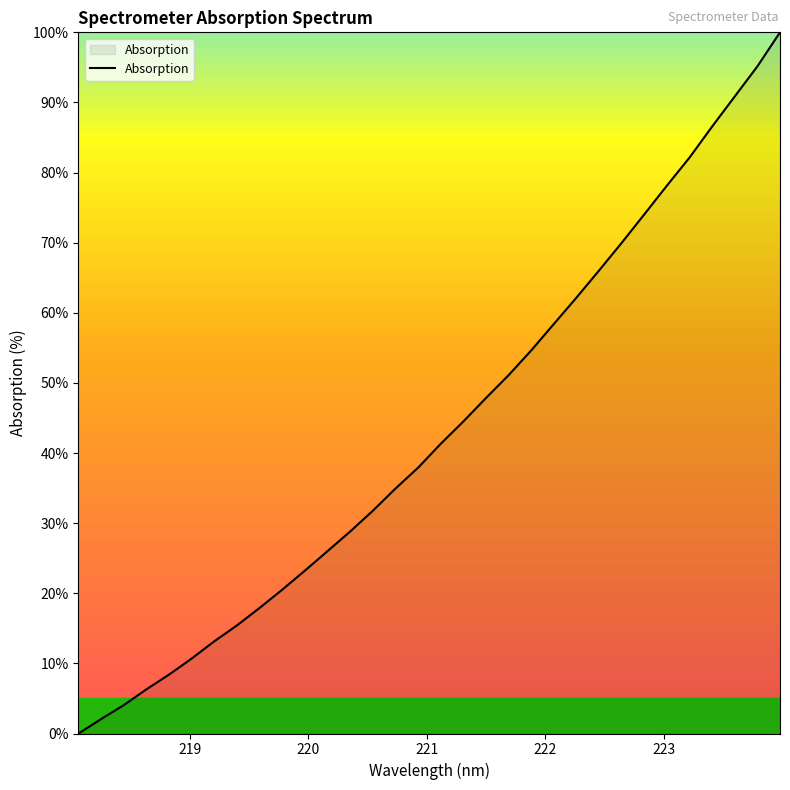

Does the chart have visible grid lines?

No